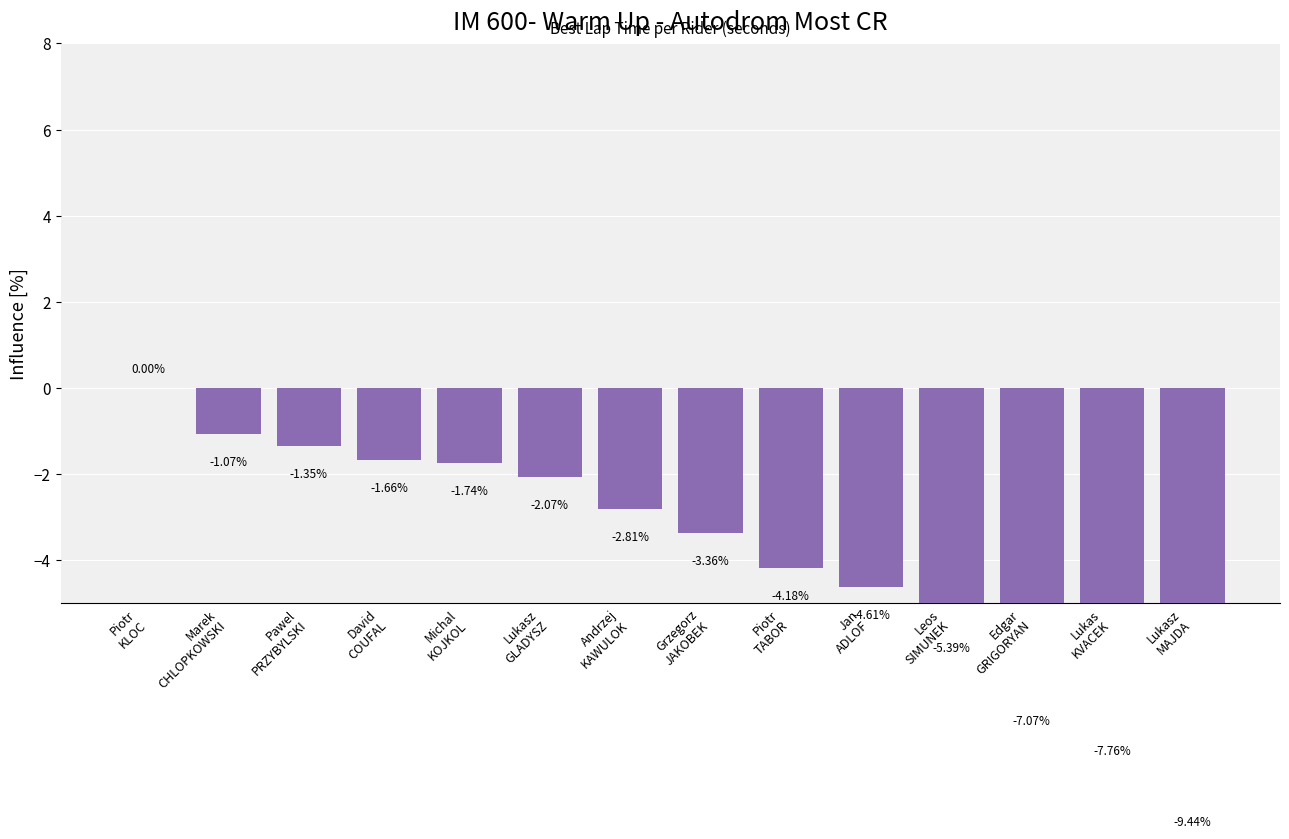

What is the difference between the values at Lukasz
GLADYSZ and Andrzej
KAWULOK?

0.7